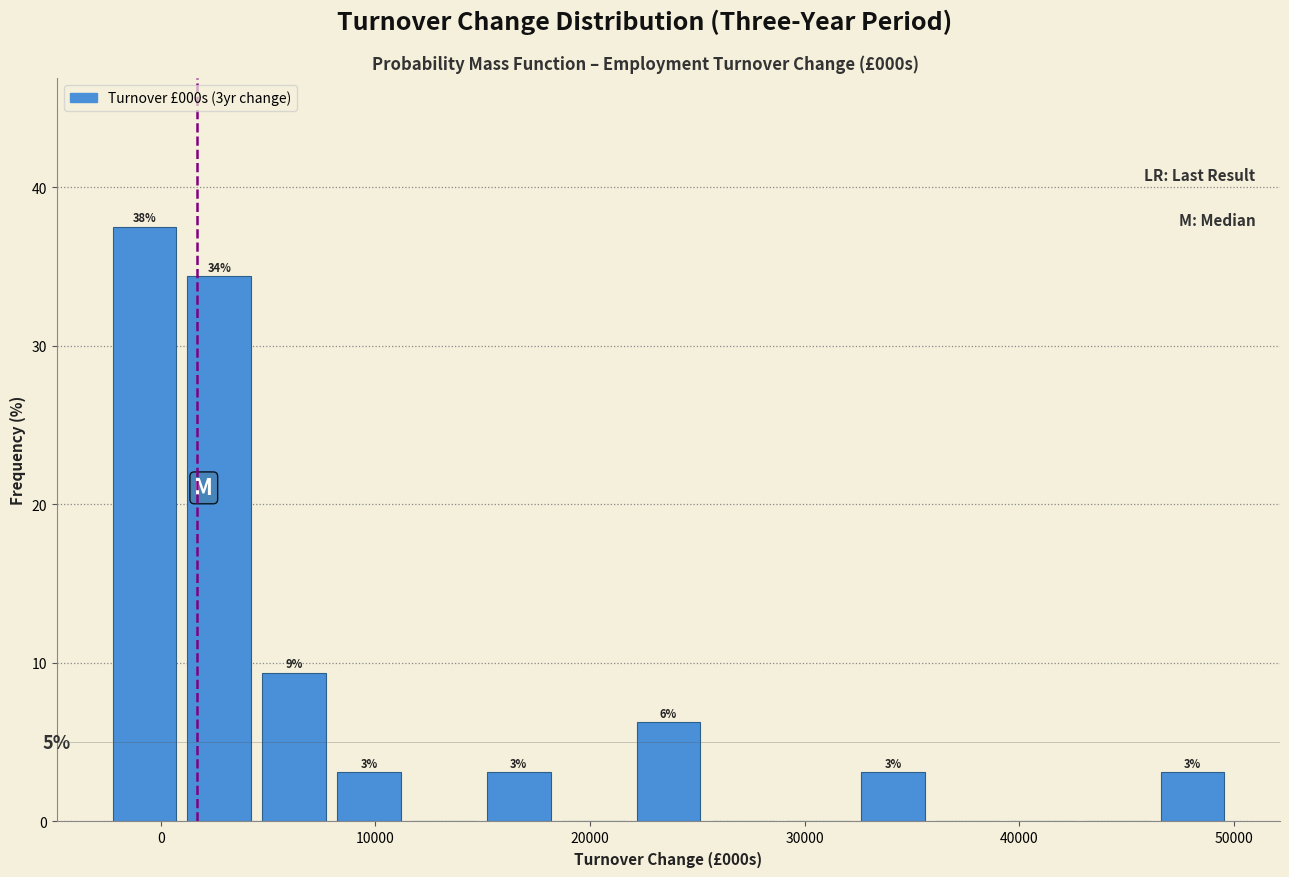

Around what value on the x-axis is the tallest bar? Give the approximate position of its centre, as read against the axis.

-1000